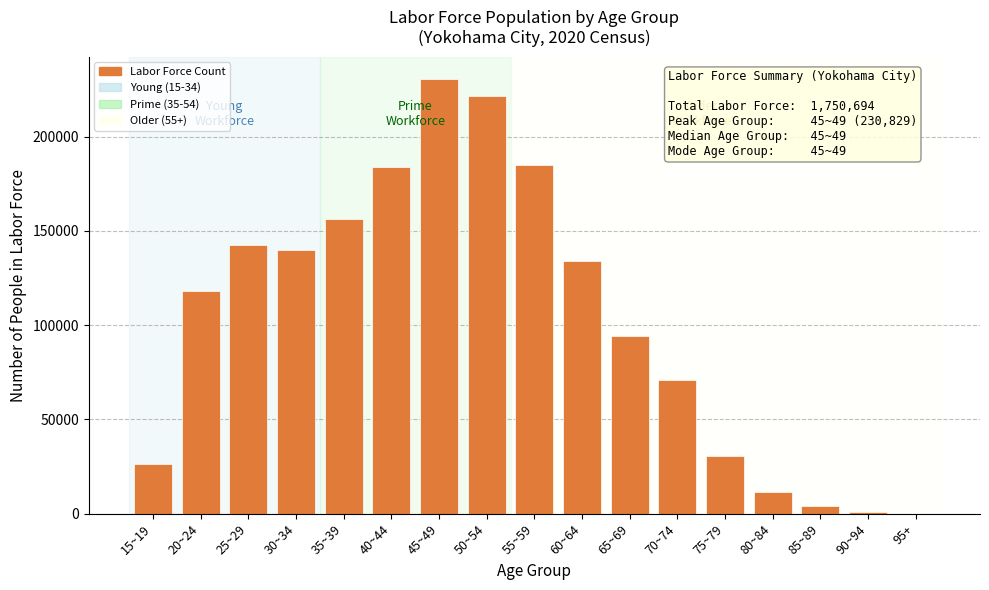

Is it true that the value at 50~54 is 221303?

True